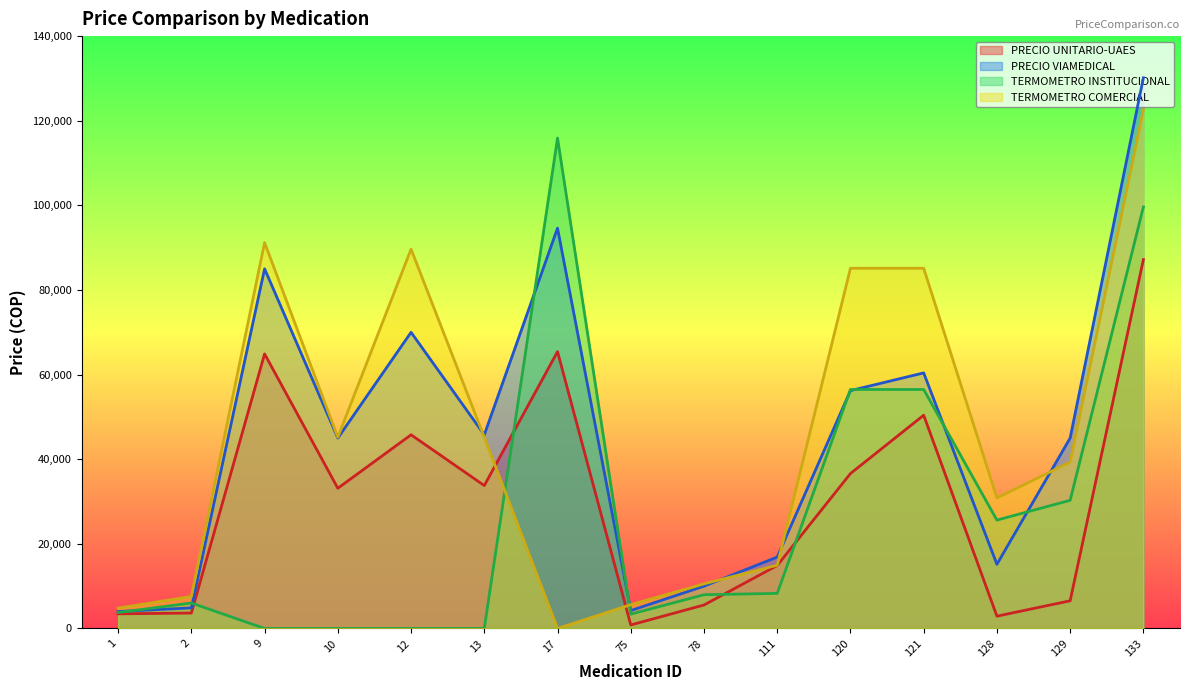

How many values in the TERMOMETRO INSTITUCIONAL series are below 7976?

7